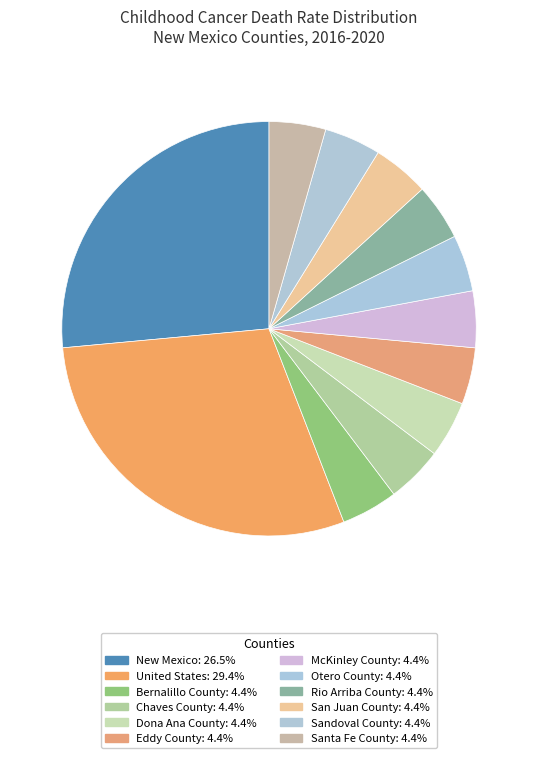

How many segments does this pie chart have?

12